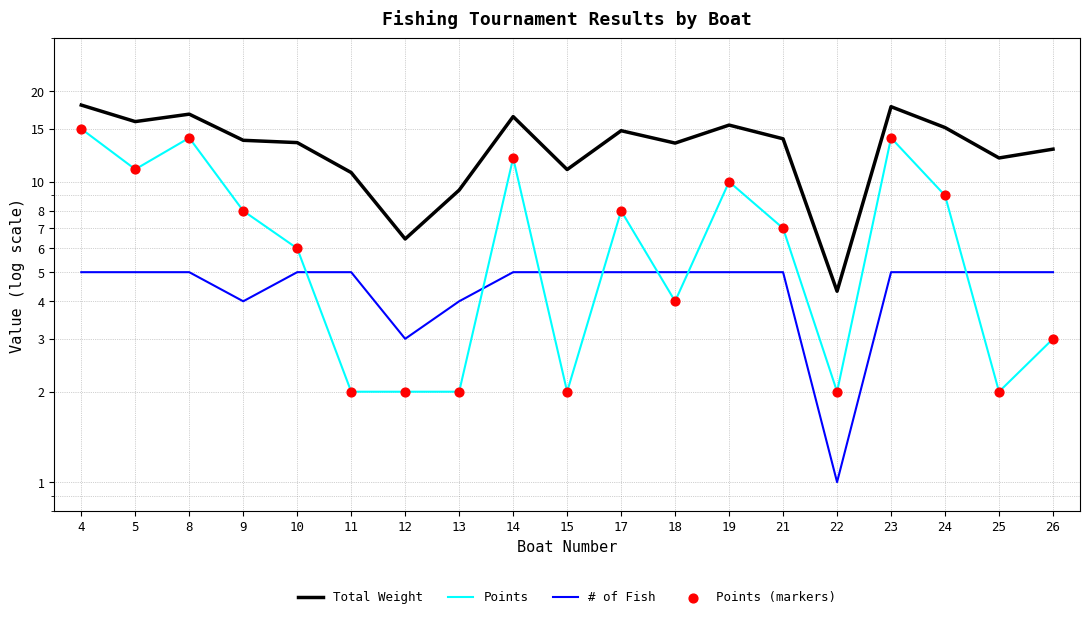

Which series has the largest Y range (max minus min)?

Total Weight